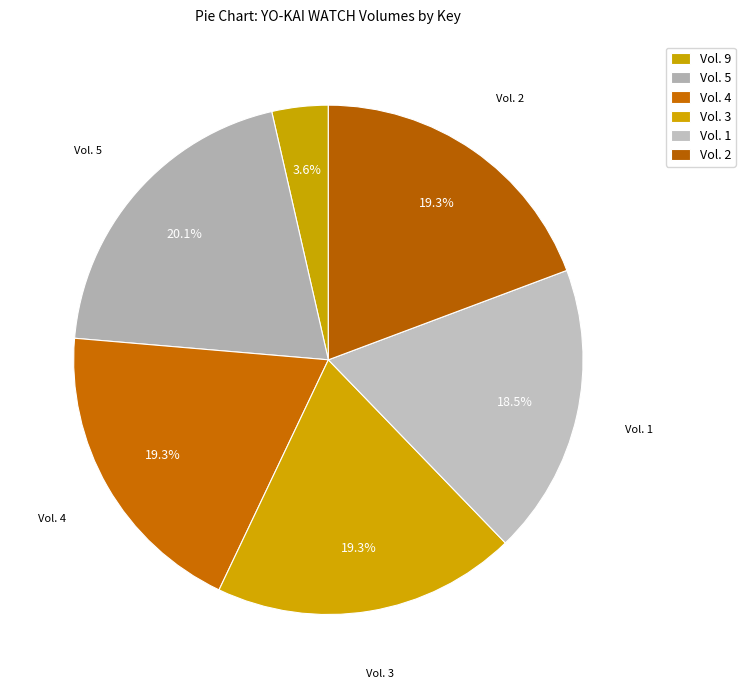

Combined, what portion of the pie is Vol. 2 and Vol. 1?

37.8%